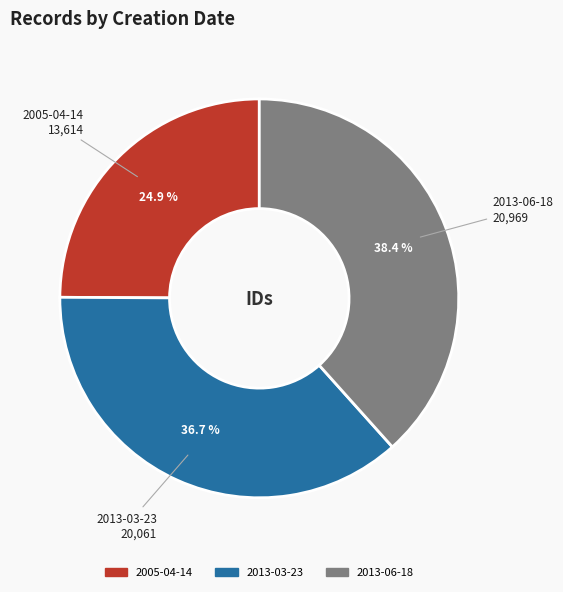

Do 2013-06-18 and 2005-04-14 together represent more than half of the pie?

Yes